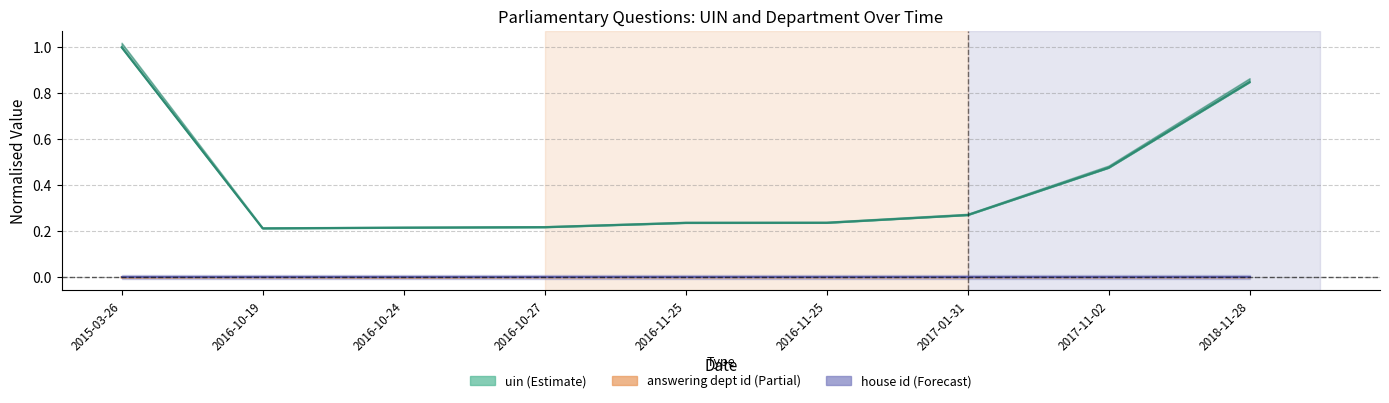

How many lines are shown in the chart?

3